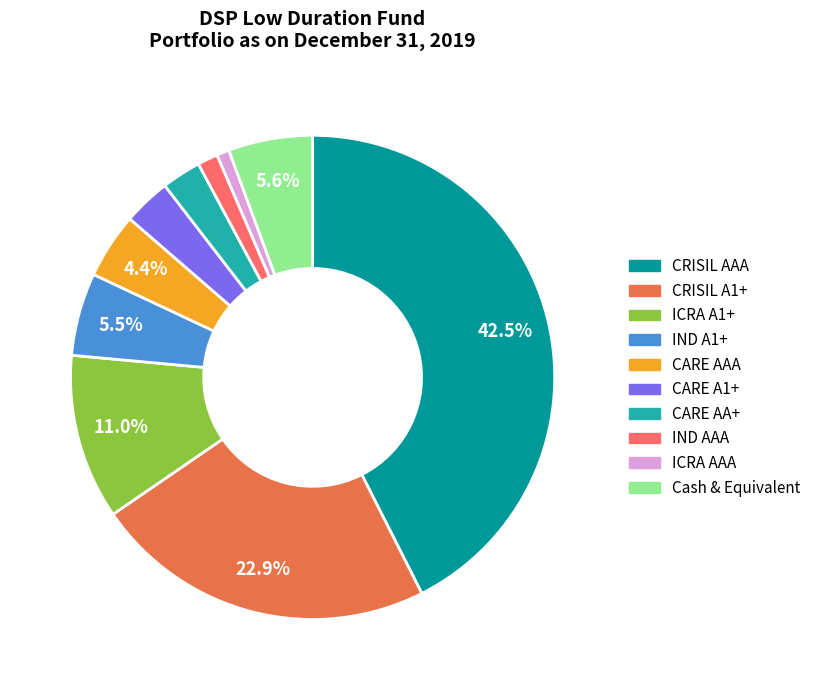

Which category has the smallest portion of the pie?

ICRA AAA